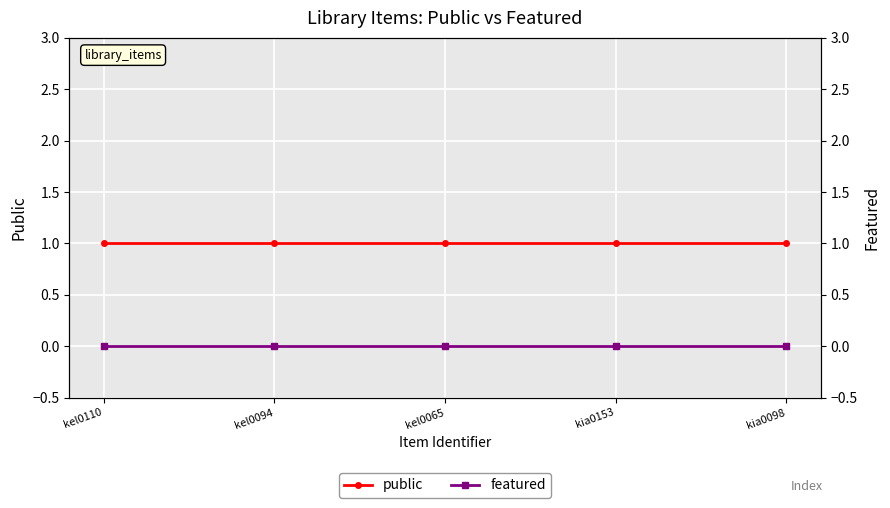

What is the value of the public point at the 2nd from the left?

1